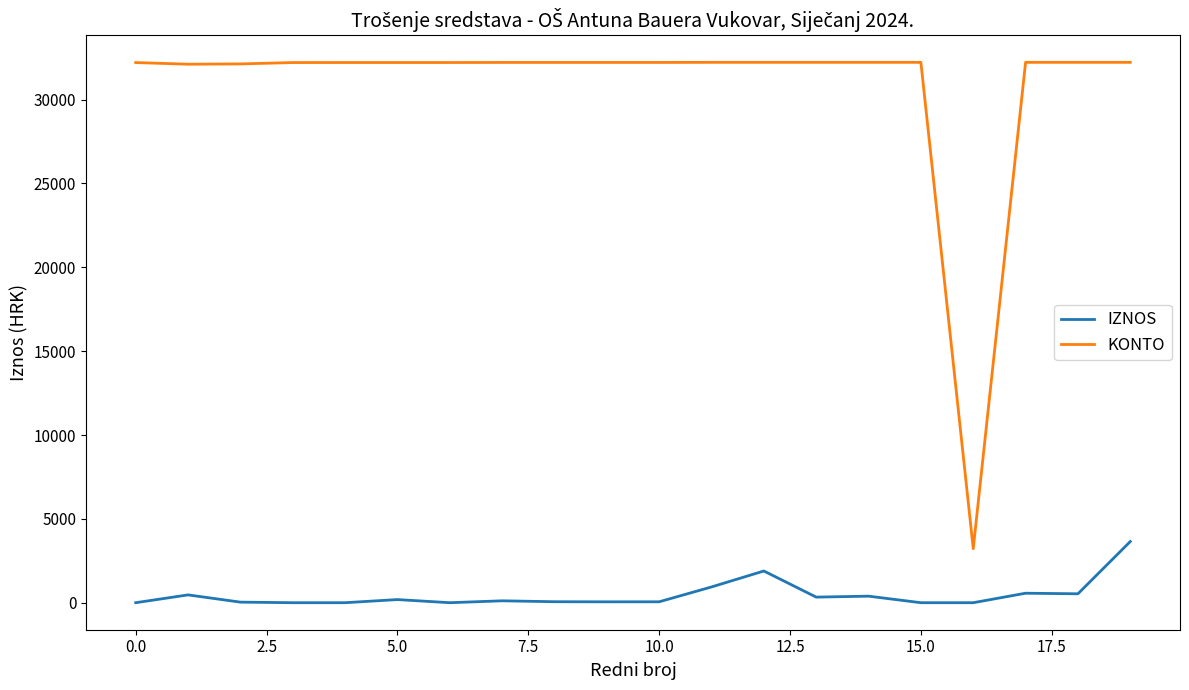

What is the highest value of the KONTO series?

32224.0